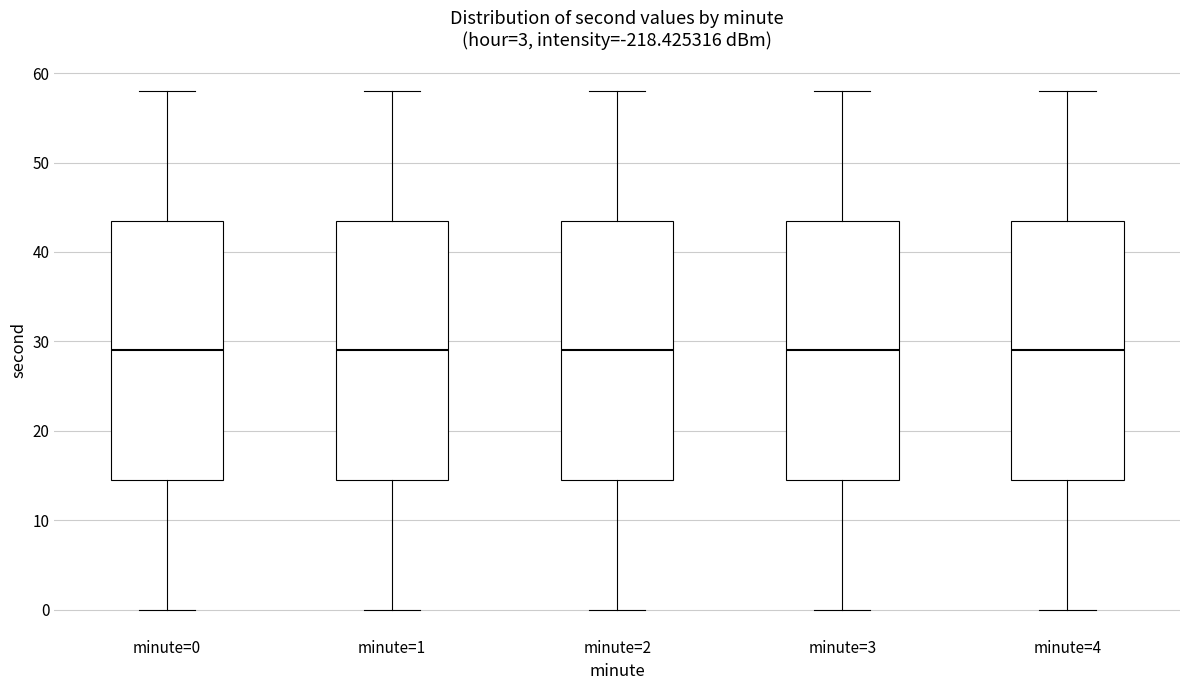

Reading left to right, transcribe this box plot: for each box, give where its median line is, the range the box spans, and where its two whiskers end, as read against the y-axis. The values are not printed on the chart, so give them approximately, as read against the axis.

minute=0: median 29, box 15 to 44, whiskers 0 to 58
minute=1: median 29, box 15 to 44, whiskers 0 to 58
minute=2: median 29, box 15 to 44, whiskers 0 to 58
minute=3: median 29, box 15 to 44, whiskers 0 to 58
minute=4: median 29, box 15 to 44, whiskers 0 to 58